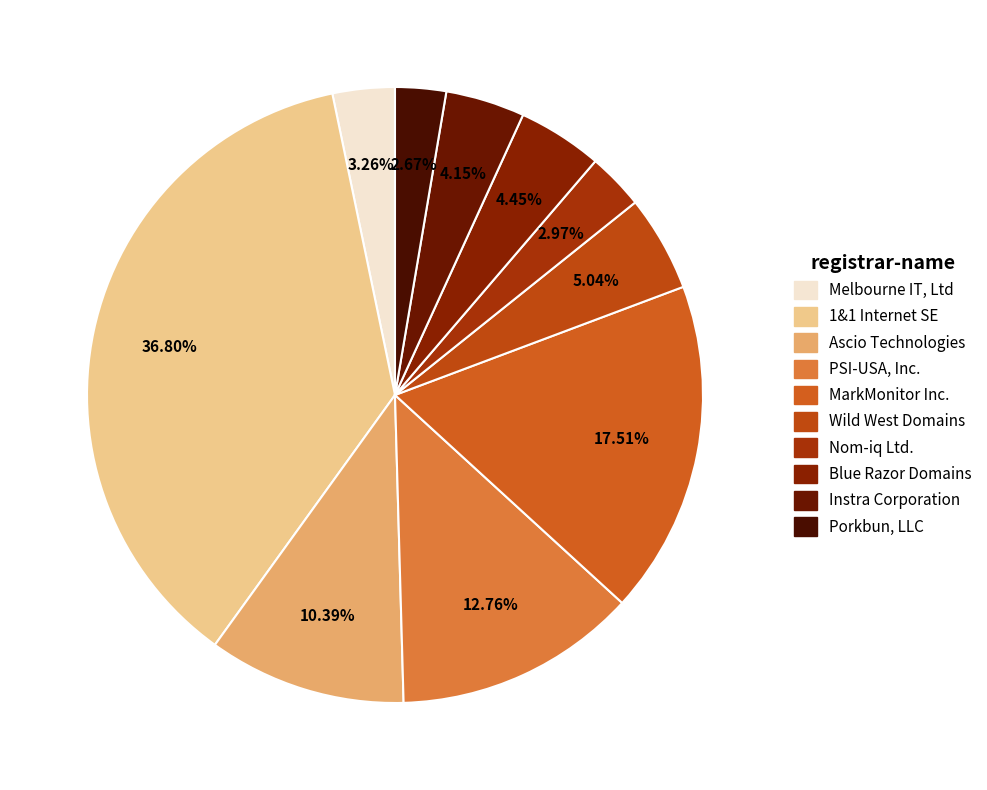

What percentage is the Blue Razor Domains slice, to the nearest percent?

4%